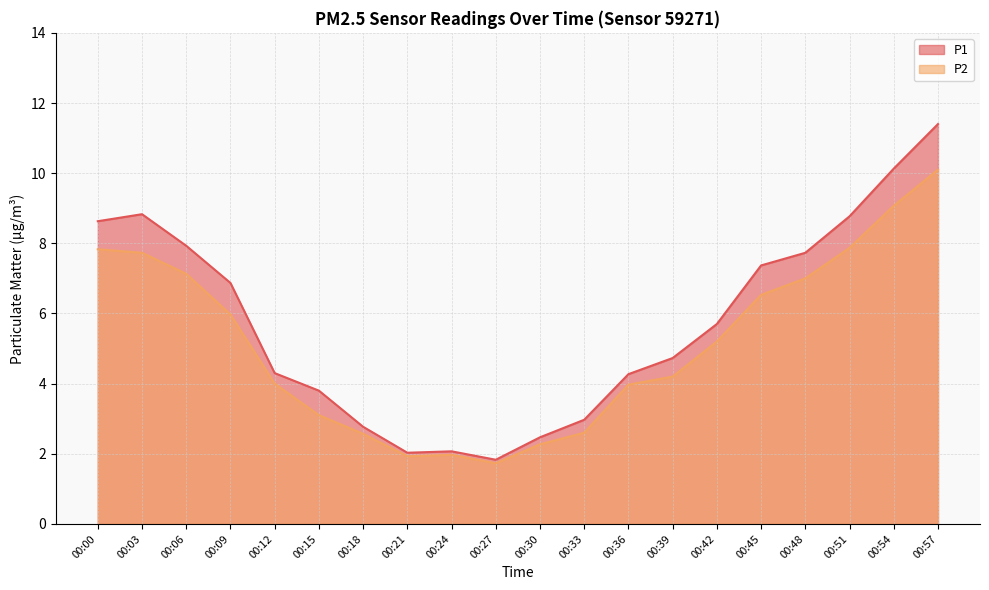

At which label does P2 first exceed 5?

00:00